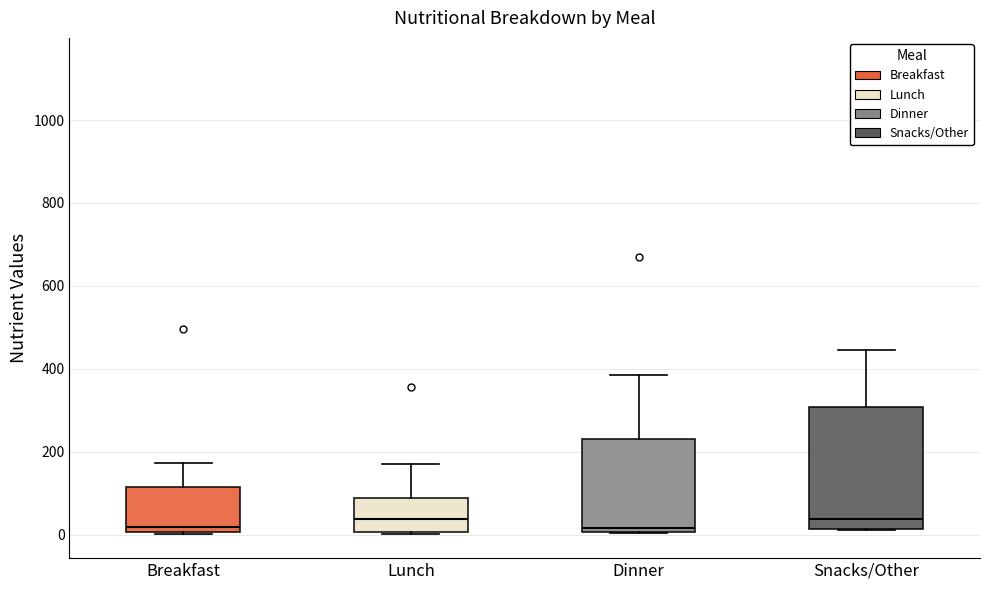

Reading left to right, read every box against the y-axis: the position of its median line, the range the box covers, and the ends of its whiskers. The values are not printed on the chart, so give them approximately, as read against the axis.

Breakfast: median 20, box 0 to 120, whiskers 0 to 180
Lunch: median 40, box 0 to 80, whiskers 0 to 180
Dinner: median 20, box 0 to 240, whiskers 0 to 380
Snacks/Other: median 40, box 20 to 300, whiskers 20 to 440